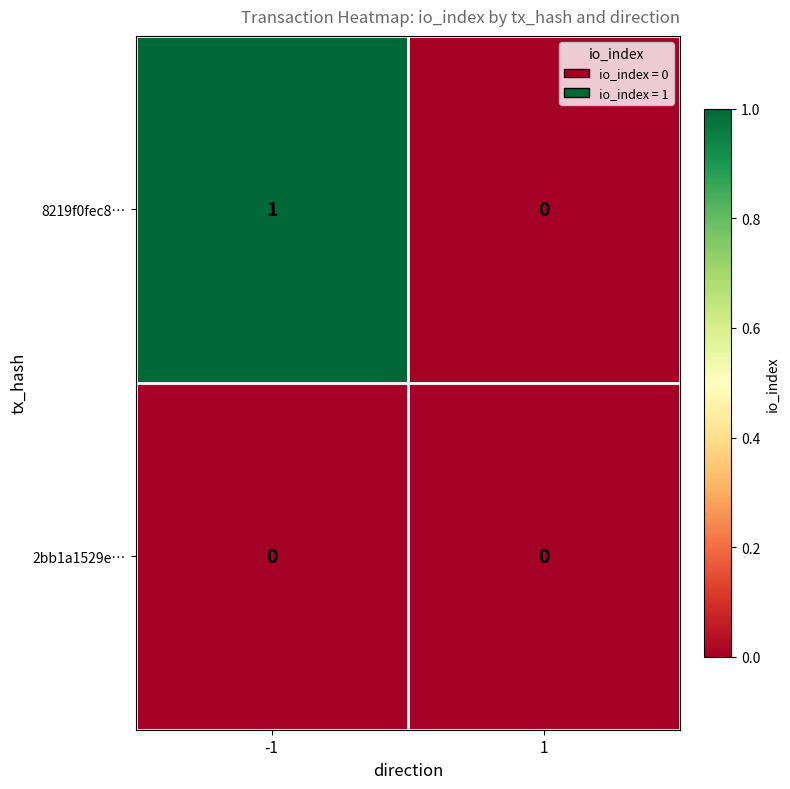

Rank the series by their average value, from highest to lowest.

8219f0fec8…, 2bb1a1529e…